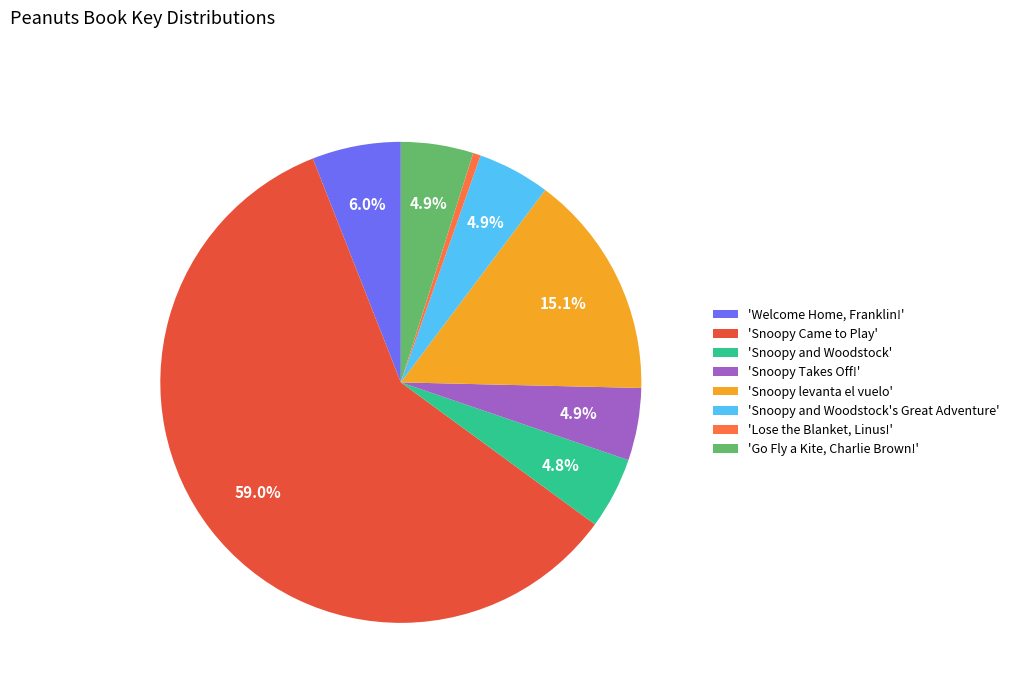

Which slice is the largest?

'Snoopy Came to Play'